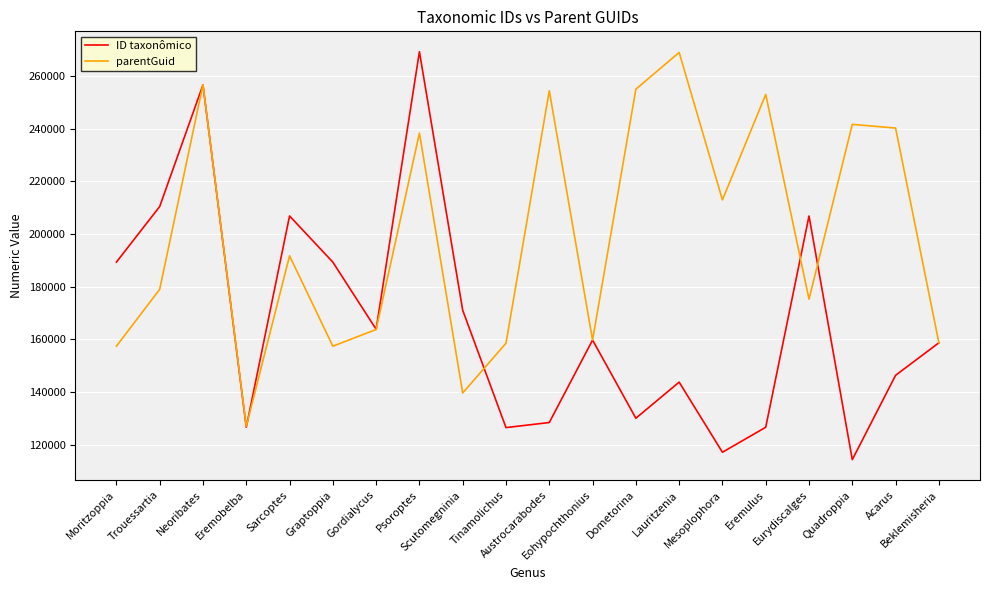

Which series changed the most between Trouessartia and Acarus?

ID taxonômico